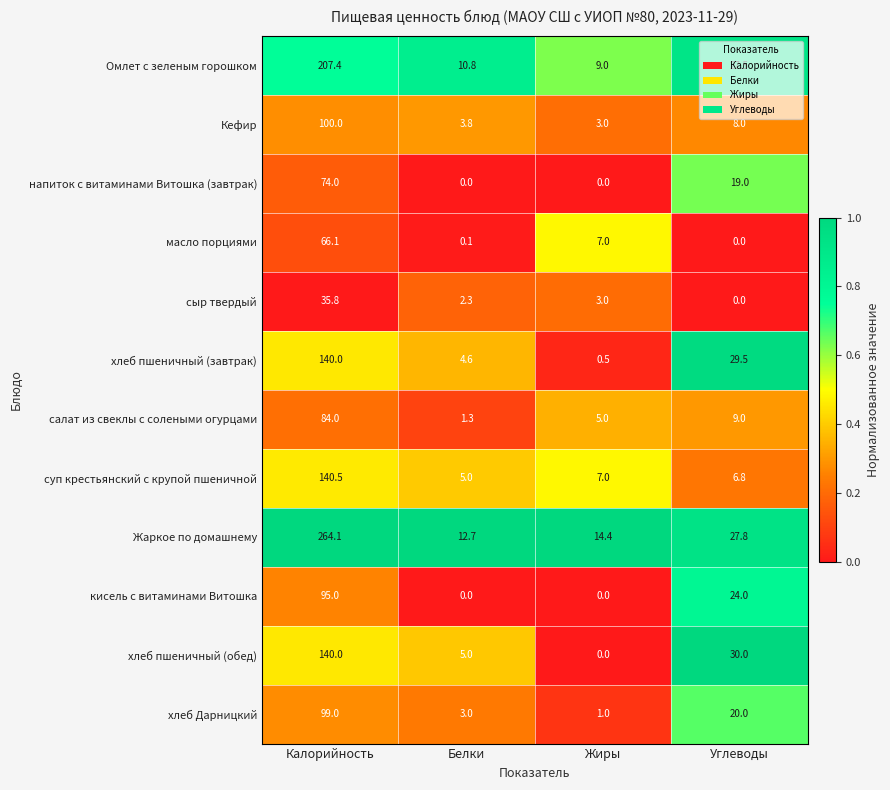

At which category is the sum across all series the highest?

Калорийность